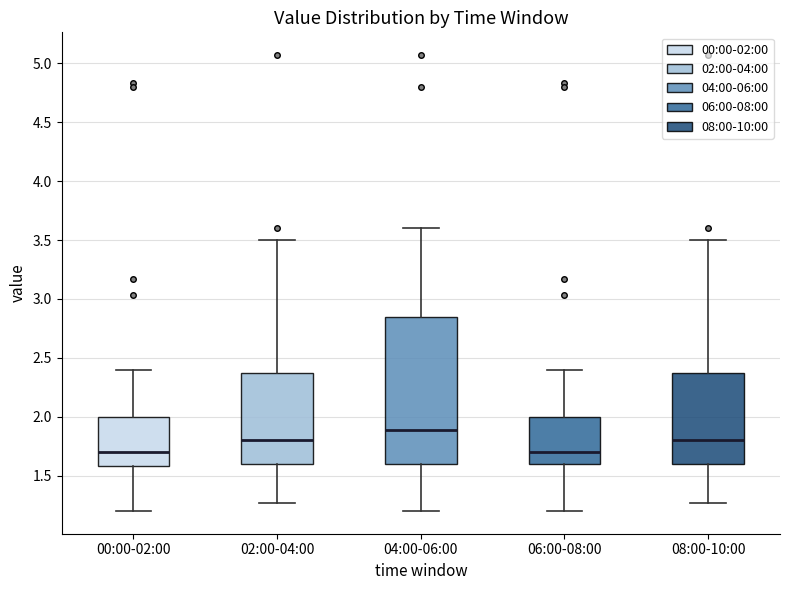

Comparing the boxes themselves (not the whiskers), which one is the tallest?

04:00-06:00